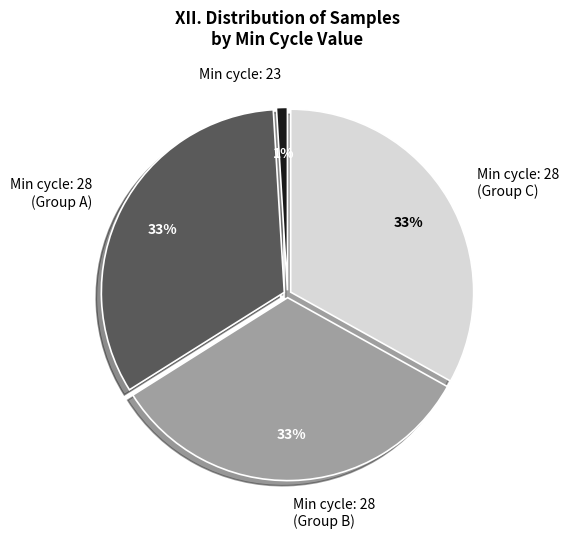

What is the smallest slice in the pie chart?

Min cycle: 23